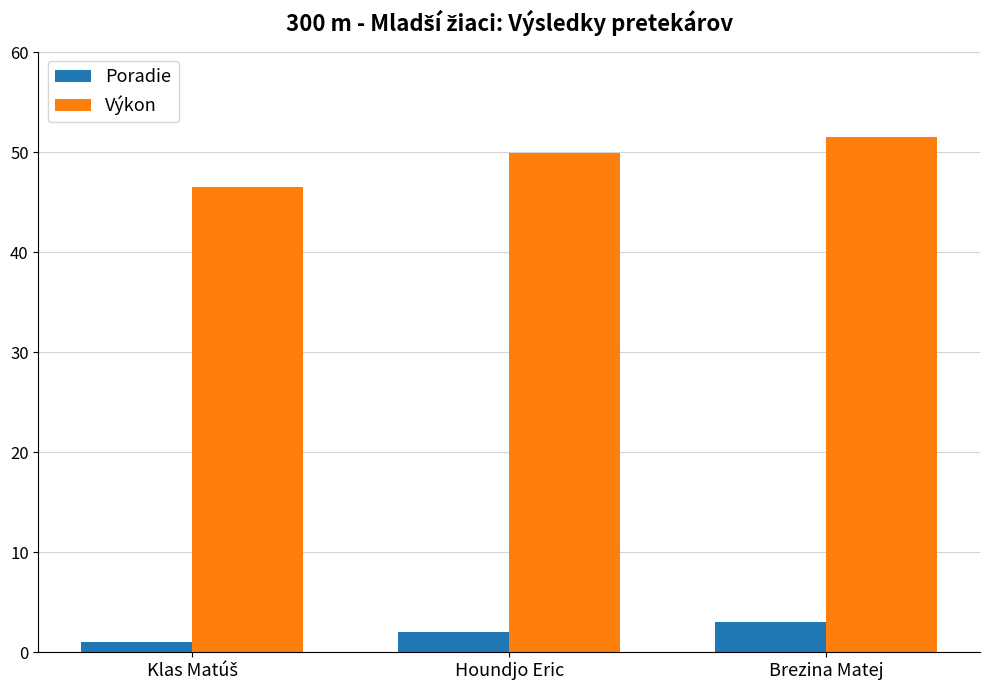

At which label does Výkon first exceed 49?

Houndjo Eric